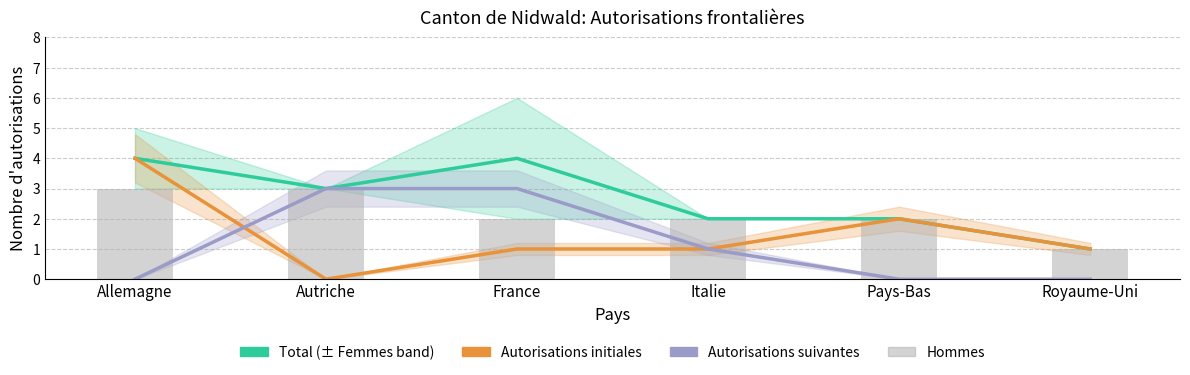

Where does the Total series first go above 3?

Allemagne